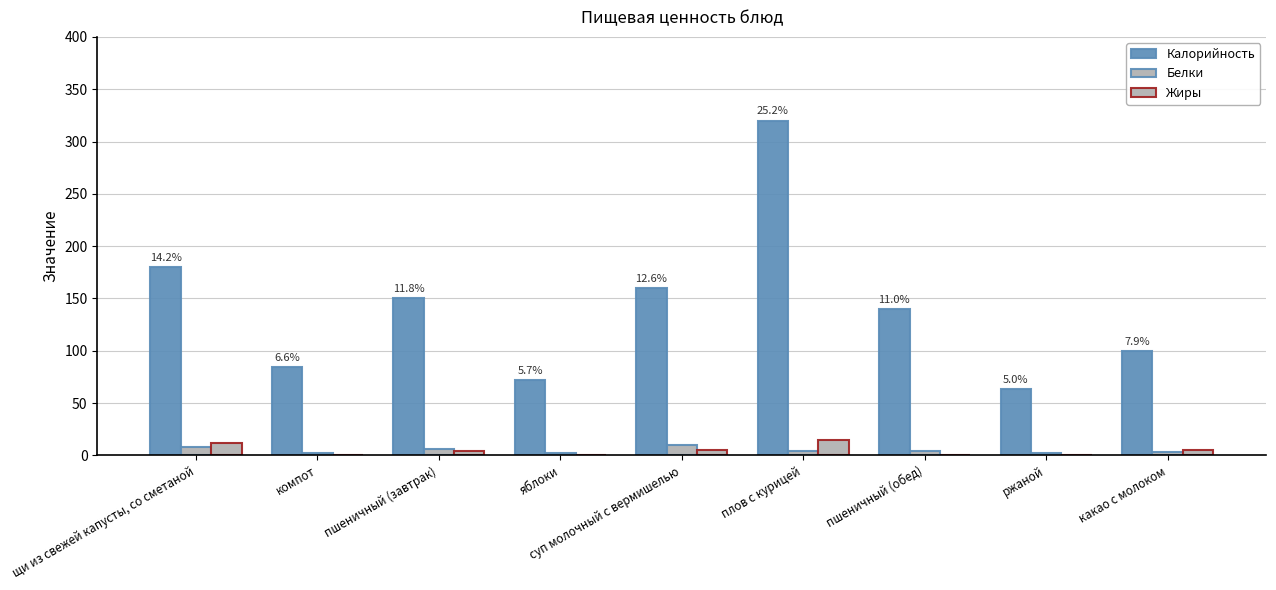

What is the spread (max minus min) of values at компот?

84.4